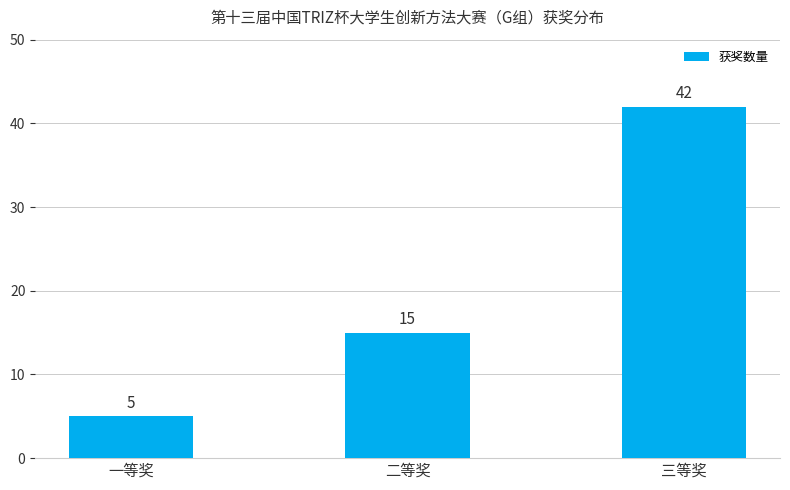

Rank the categories by value from highest to lowest.

三等奖, 二等奖, 一等奖